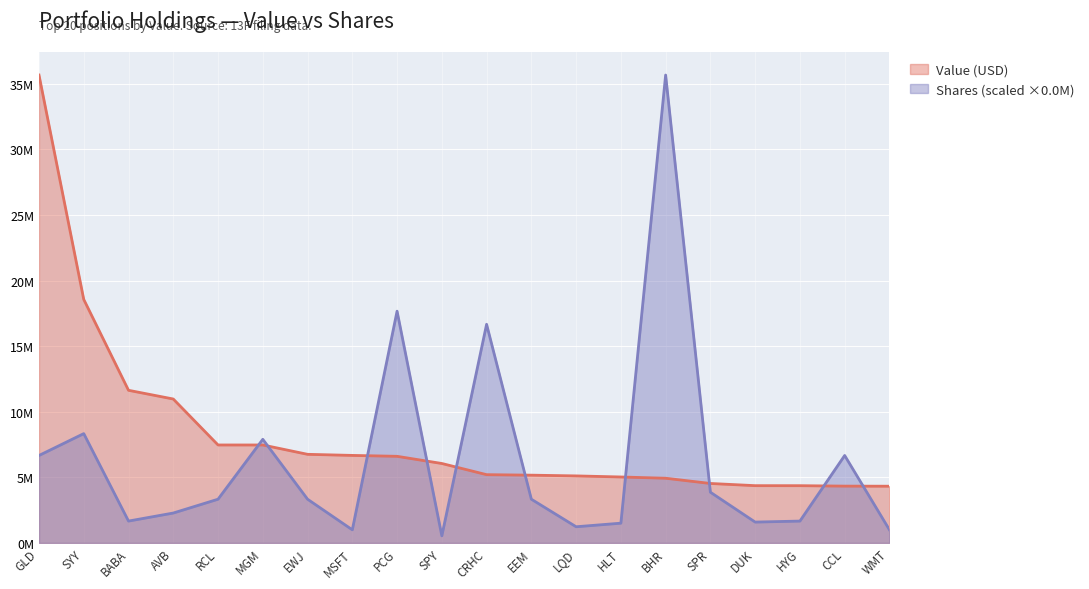

At which category does Shares or principal amount reach its first local valley?

BABA